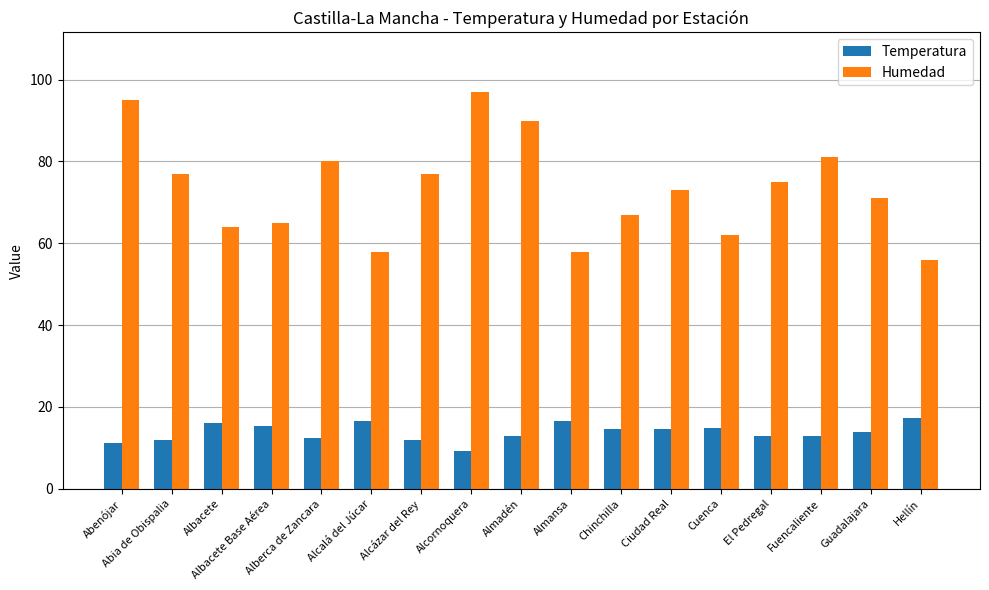

Where does the Humedad series first go above 73?

Abenójar